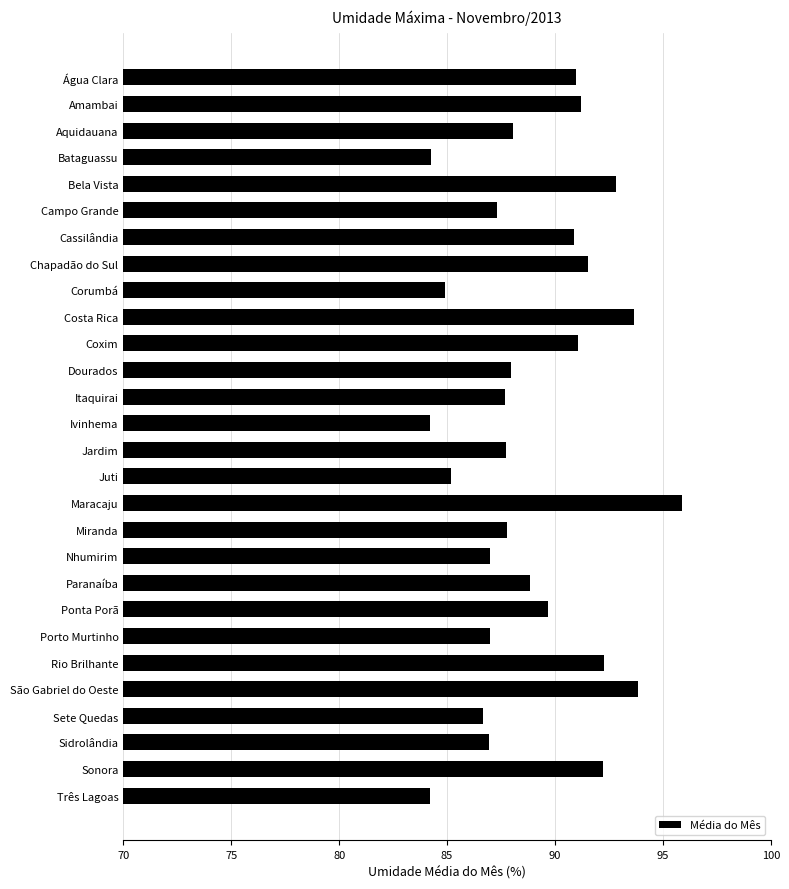

What is the minimum value shown in the chart?

84.2